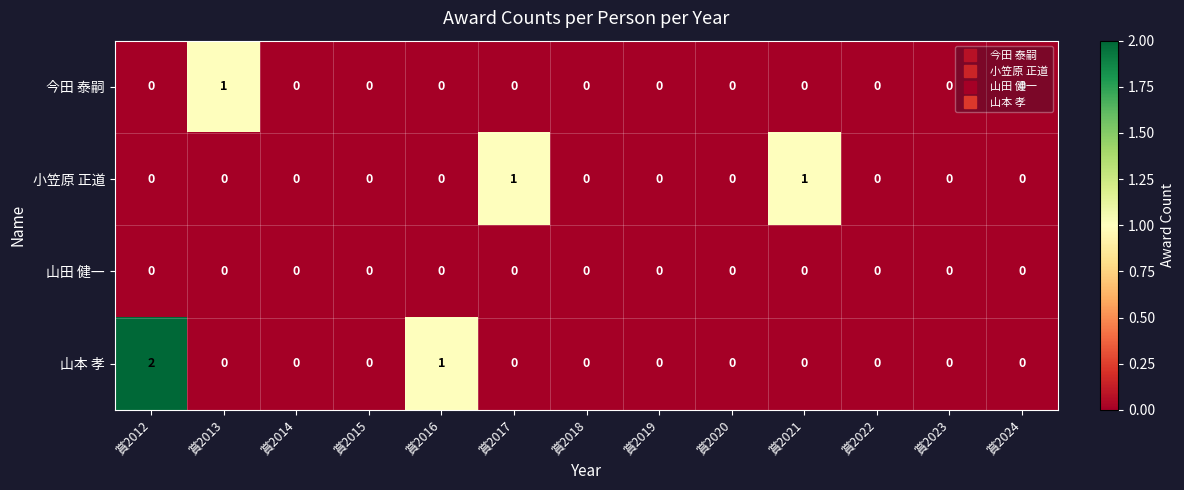

What is the spread (max minus min) of values at 賞2016?

1